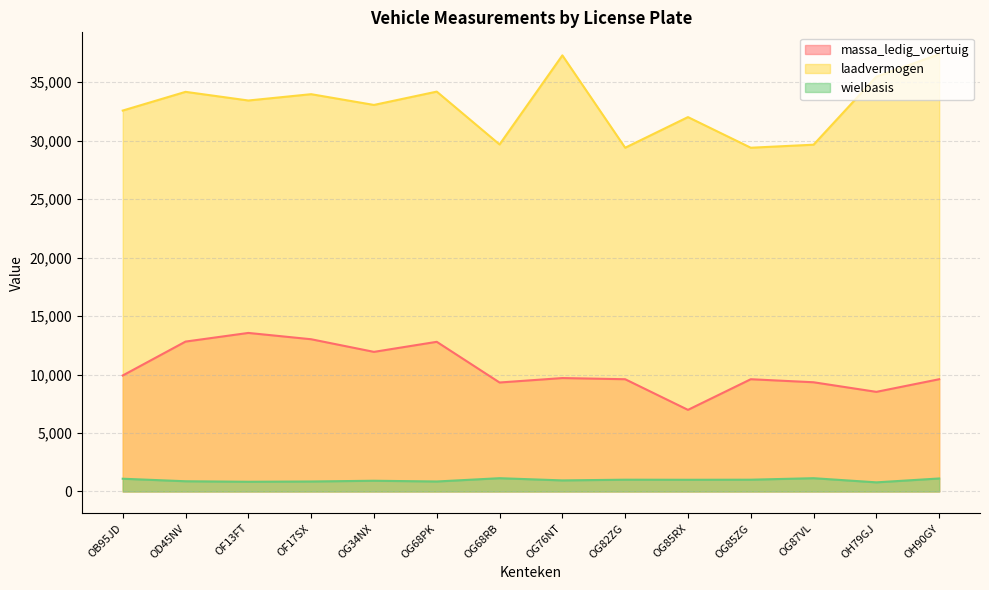

What is the difference between the second highest and minimum values in the massa_ledig_voertuig series?

6040